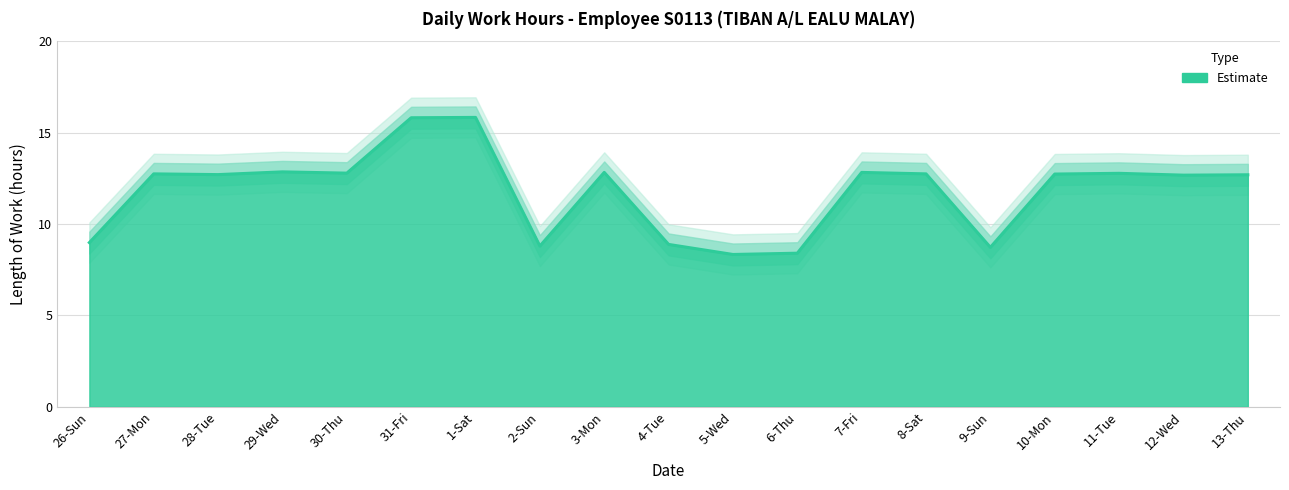

At which category does the data reach its first local peak?

27-Mon